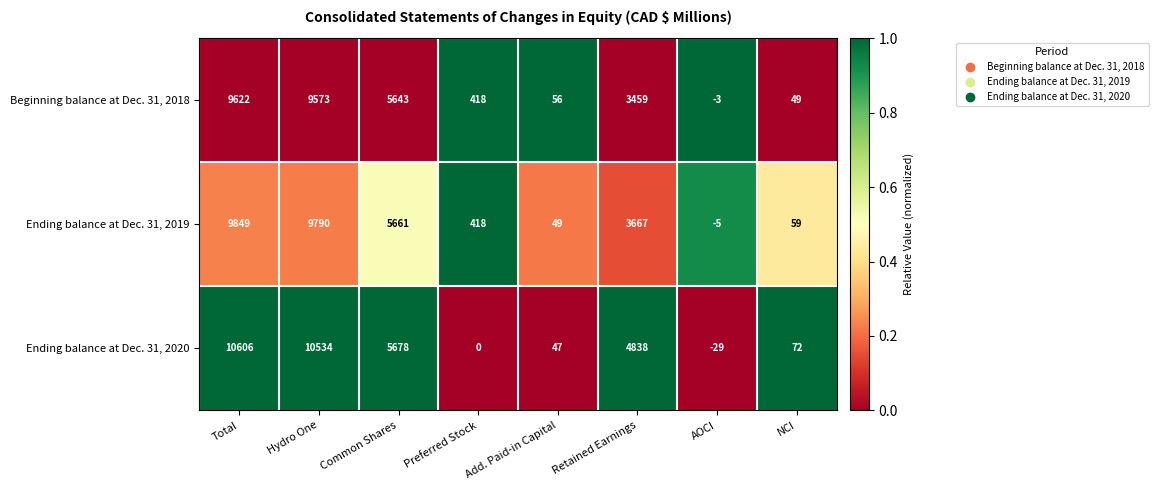

At which category does the chart reach its peak across all series?

Total